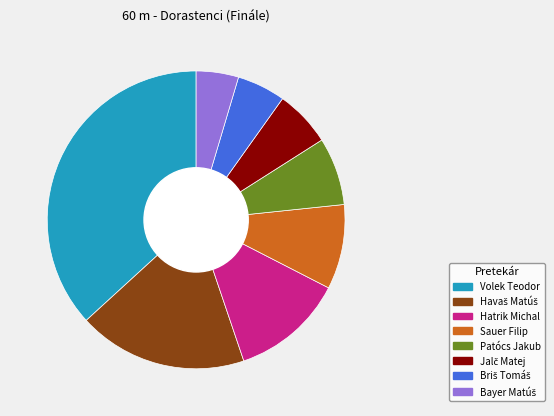

True or false: Volek Teodor accounts for 46% of the total.

False